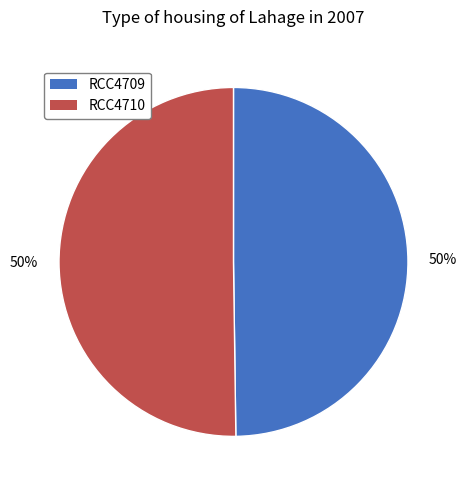

Combined, do RCC4710 and RCC4709 account for over 50%?

Yes